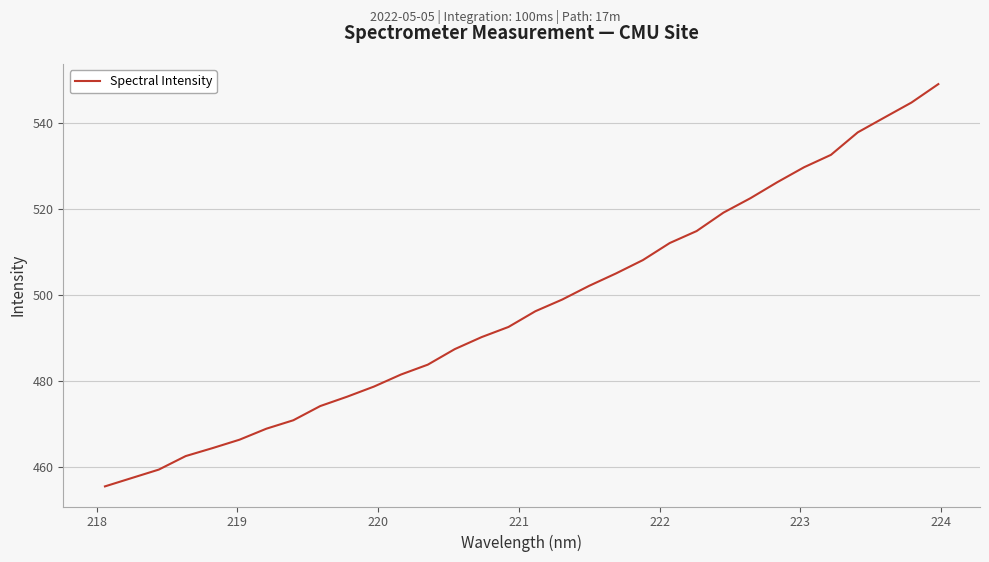

What is the greatest value displayed?

549.1